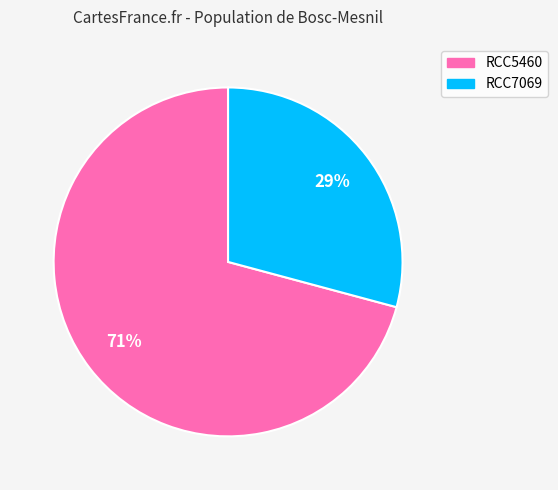

True or false: RCC5460 accounts for 59% of the total.

False